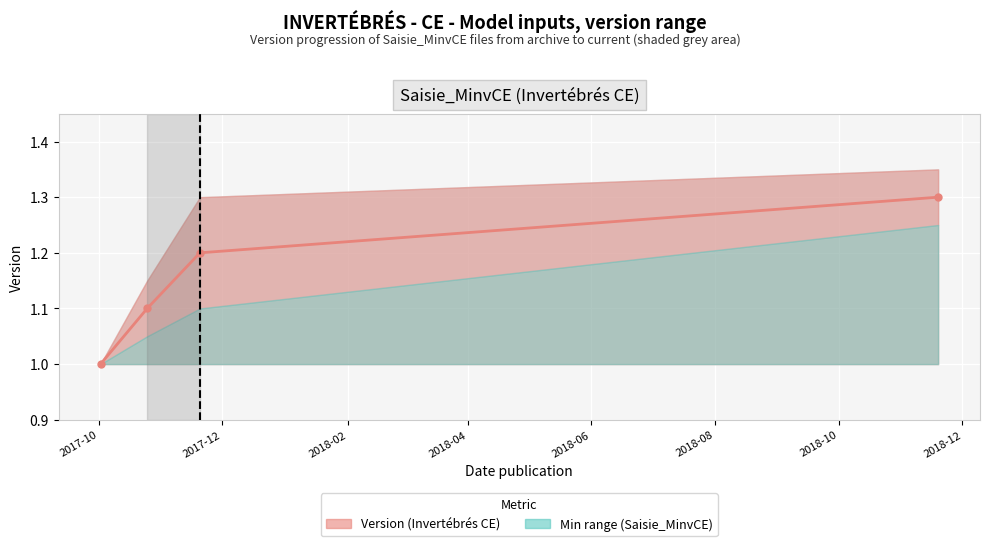

How many lines are shown in the chart?

1